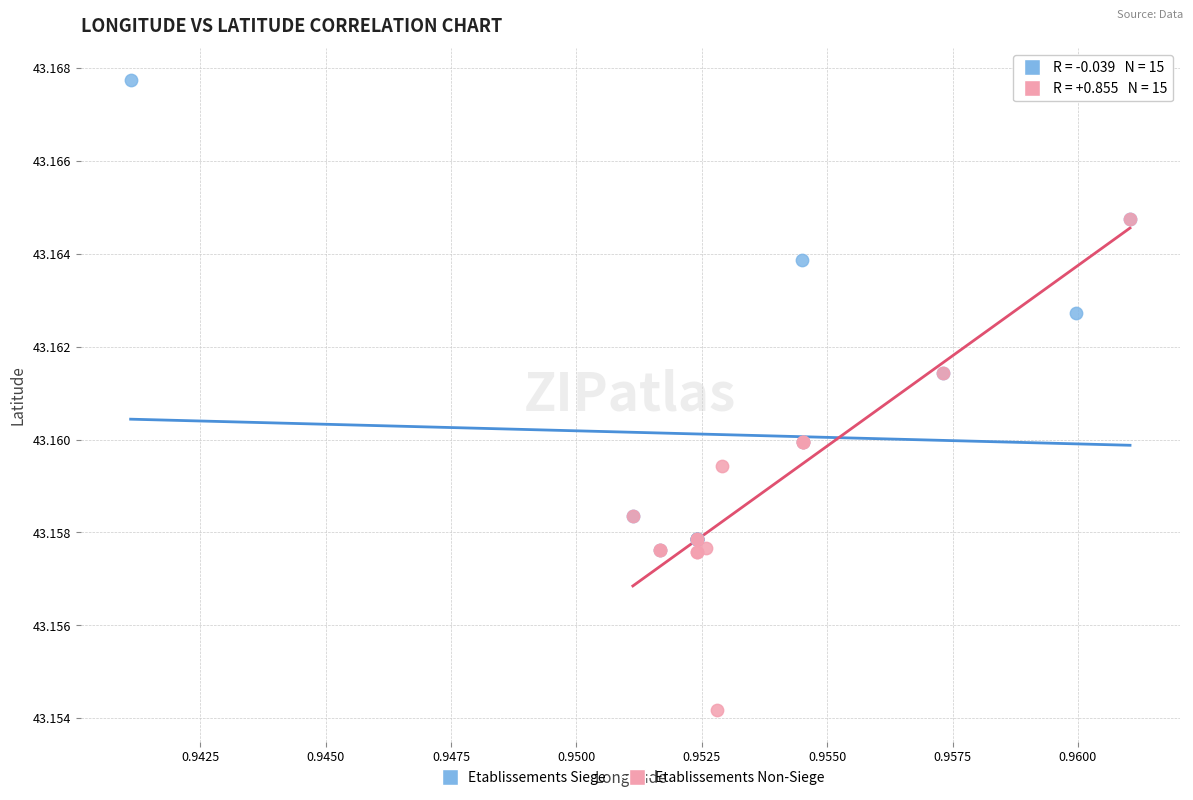

Which series reaches the maximum Y coordinate?

Etablissements Siege